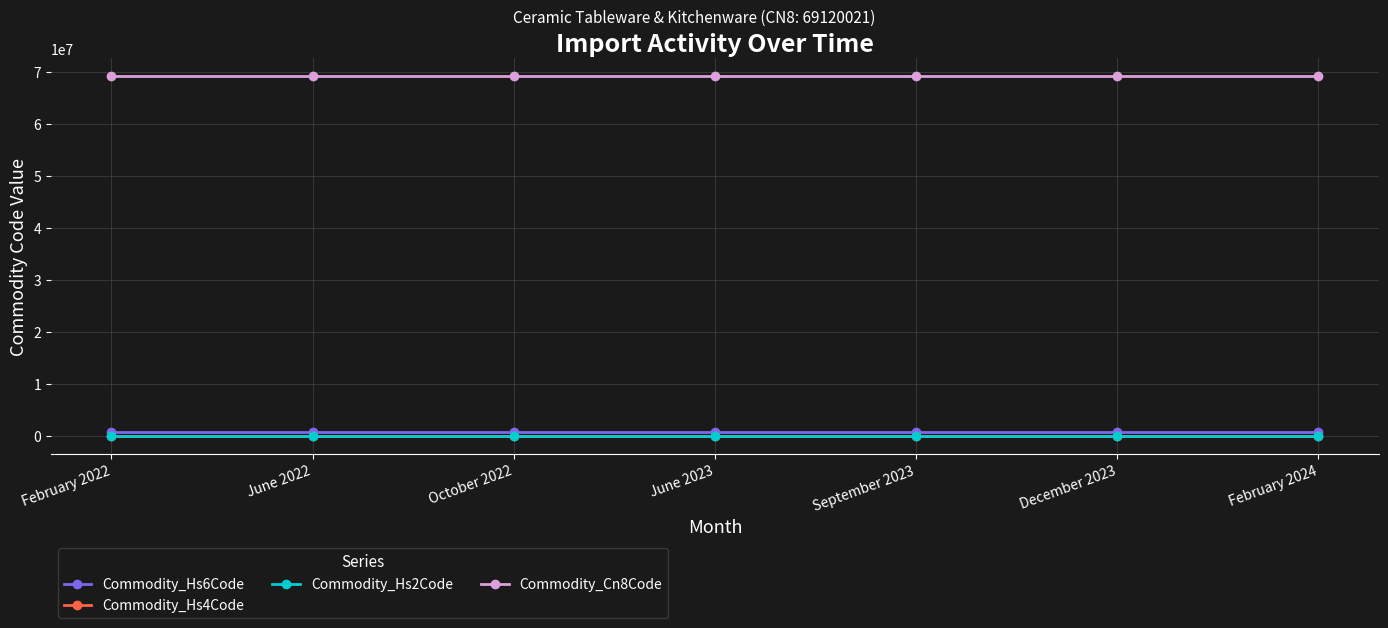

The Commodity_Cn8Code series shows 69120021 at December 2023. True or false?

True